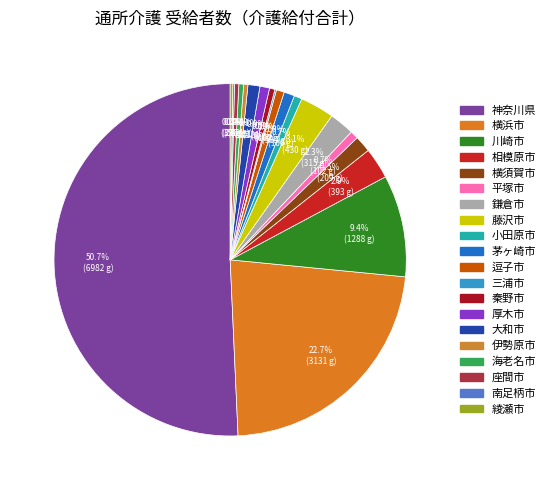

Do 神奈川県 and 三浦市 together represent more than half of the pie?

Yes